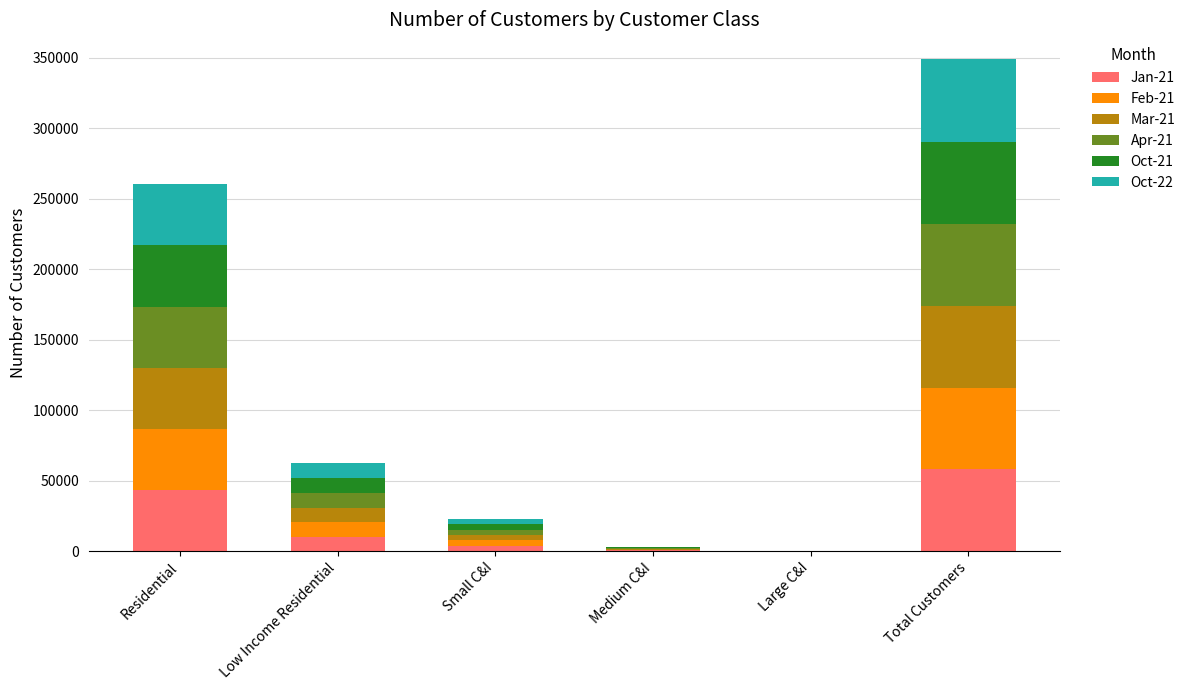

What is the total value across all series at Residential?

260266